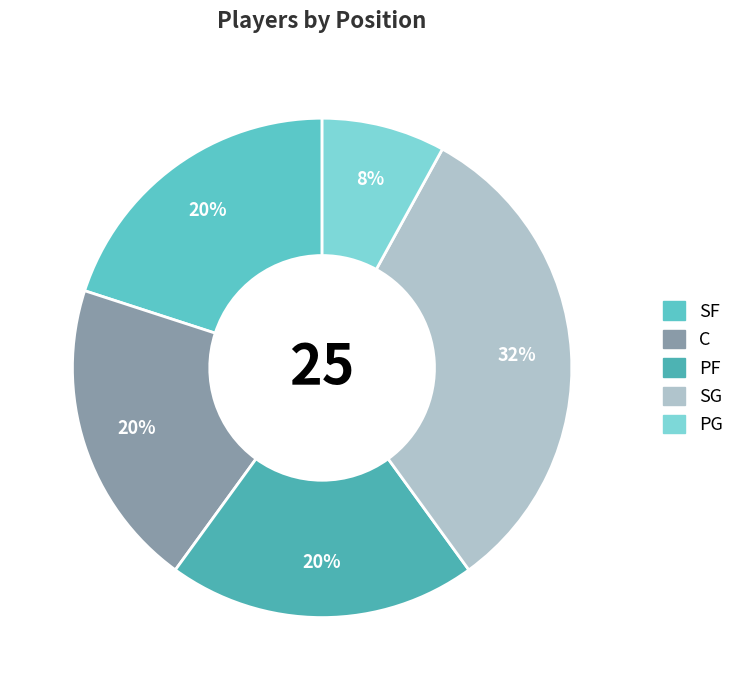

How many slices are in this pie chart?

5